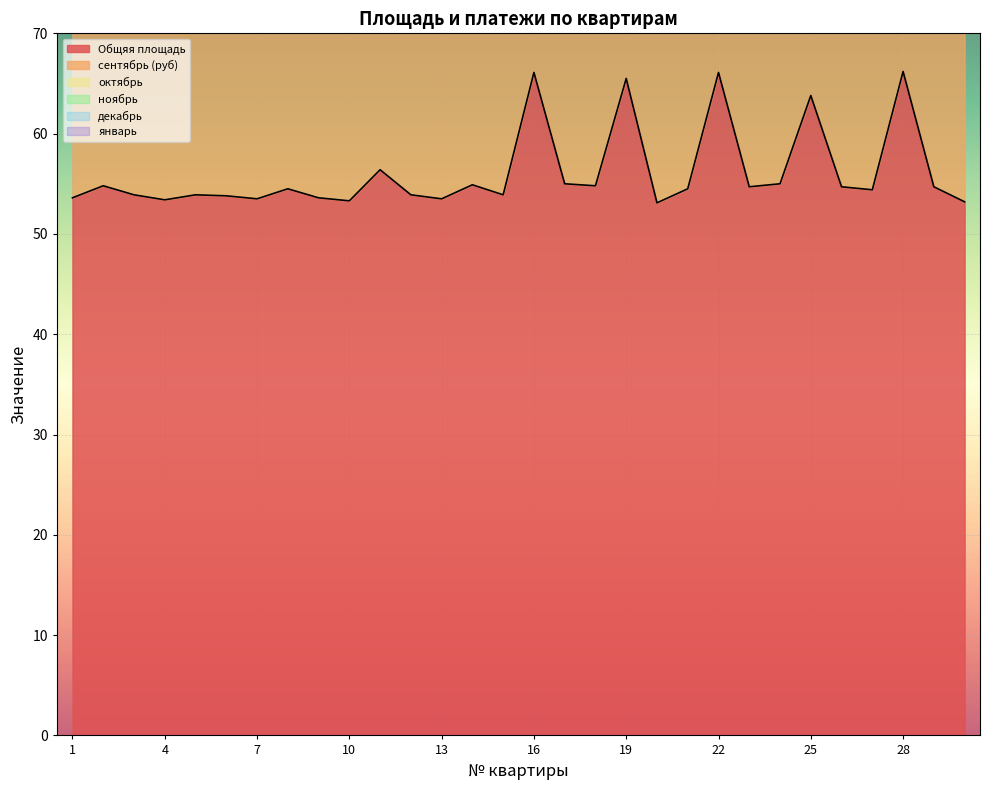

True or false: Общяя площадь and октябрь intersect in this chart.

False